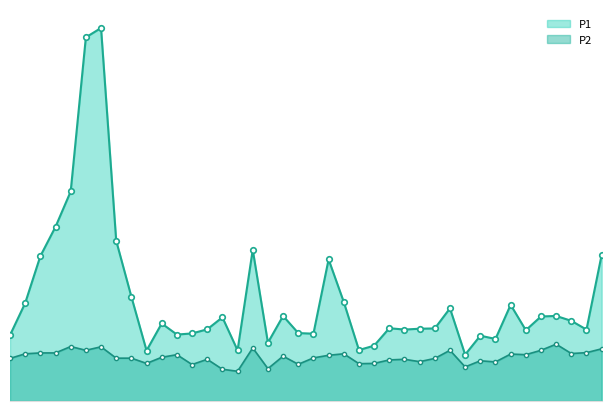

True or false: P1 and P2 cross at least once.

False